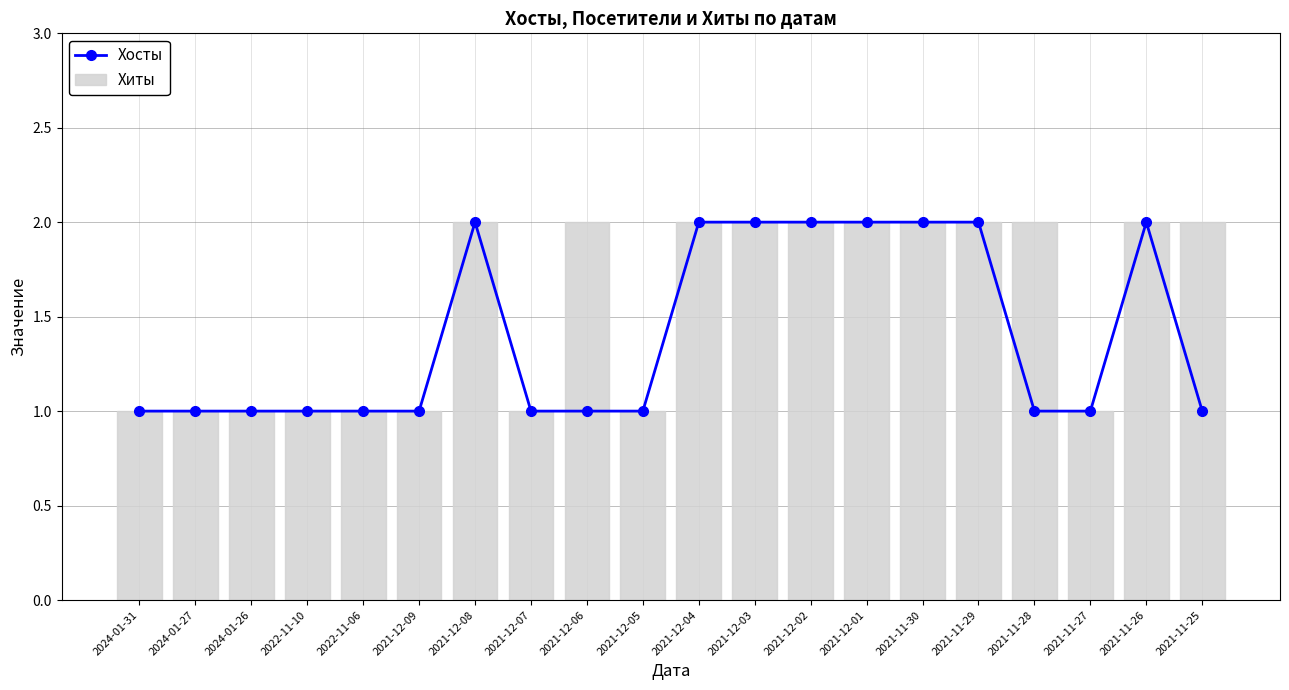

What is the sum of all Хосты values?

28